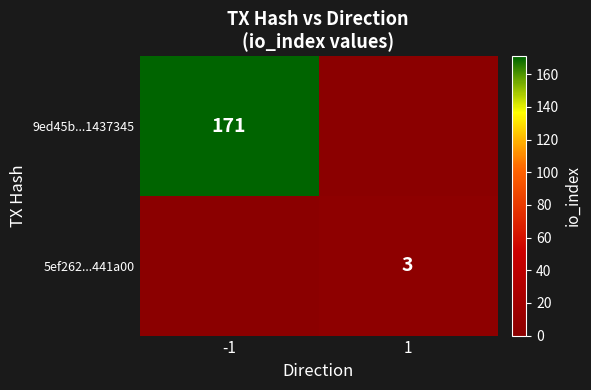

True or false: 9ed45b...1437345 has a value of 171 at -1.

True